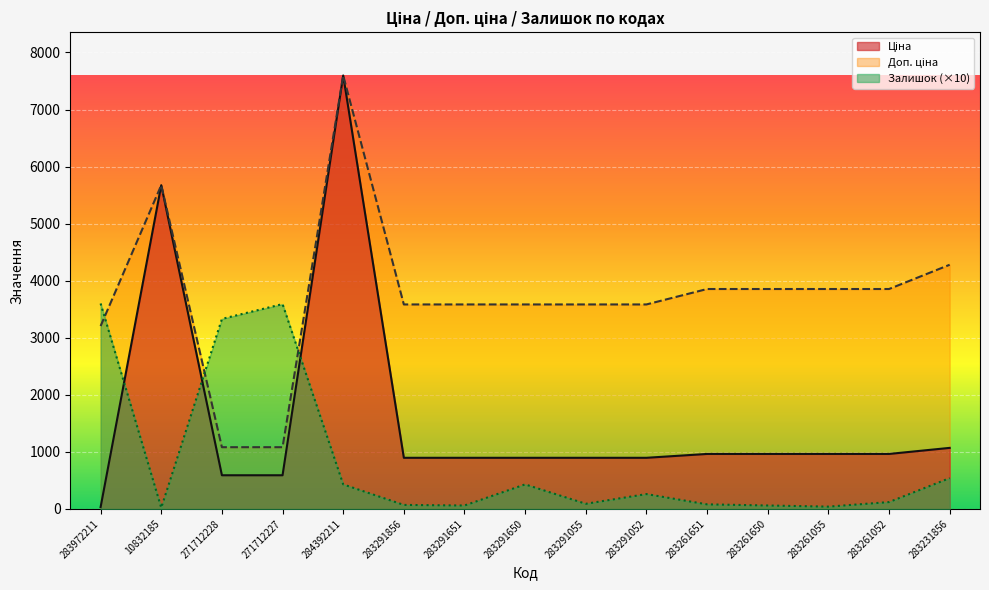

Reading right to left, list all the values displayed in this chart.

Ціна: 283231856=1069.8	283261052=963.5	283261055=963.5	283261650=963.5	283261651=963.5	283291052=895.9	283291055=895.9	283291650=895.9	283291651=895.9	283291856=895.9	284392211=7596.5	271712227=589.9	271712228=589.9	10832185=5673.8	283972211=32.0
Доп. ціна: 283231856=4279.1	283261052=3854.0	283261055=3854.0	283261650=3854.0	283261651=3854.0	283291052=3583.6	283291055=3583.6	283291650=3583.6	283291651=3583.6	283291856=3583.6	284392211=7596.5	271712227=1081.7	271712228=1081.7	10832185=5673.8	283972211=3205.0
Залишок: 283231856=540.0	283261052=120.0	283261055=40.0	283261650=60.0	283261651=80.0	283291052=260.0	283291055=90.0	283291650=430.0	283291651=60.0	283291856=70.0	284392211=430.0	271712227=3590.0	271712228=3330.0	10832185=20.0	283972211=3600.0